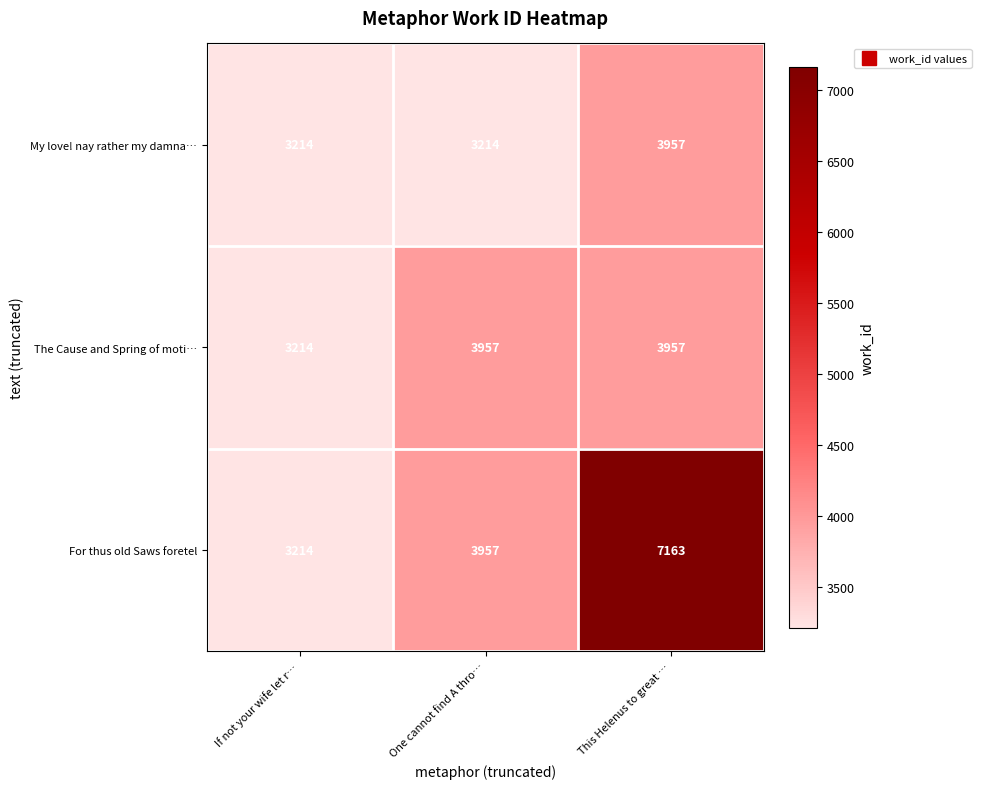

Reading right to left, transcribe all the data shown in this chart.

My love! nay rather my damna…: 3957	3214	3214
The Cause and Spring of moti…: 3957	3957	3214
For thus old Saws foretel: 7163	3957	3214